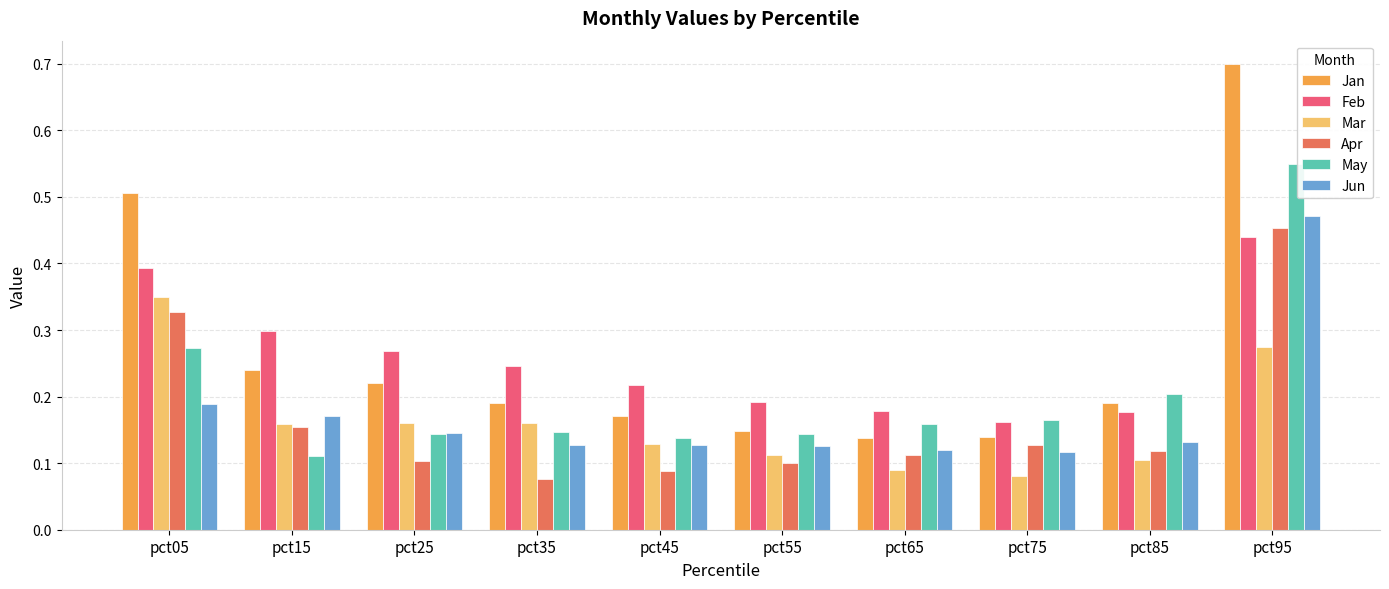

The value of Jun at pct85 is 0.1. True or false?

True